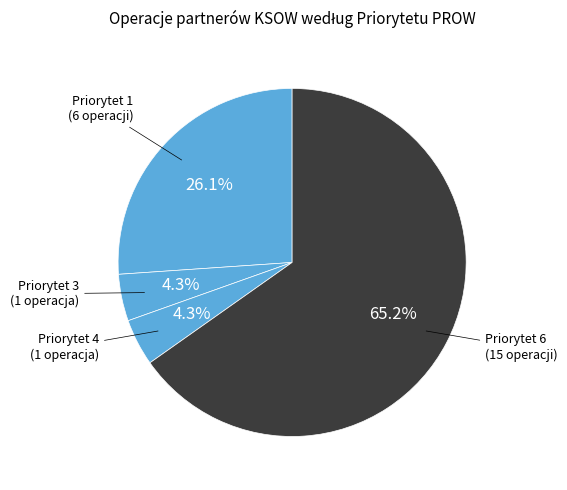

How much of the chart is everything except Priorytet 1?

73.9%